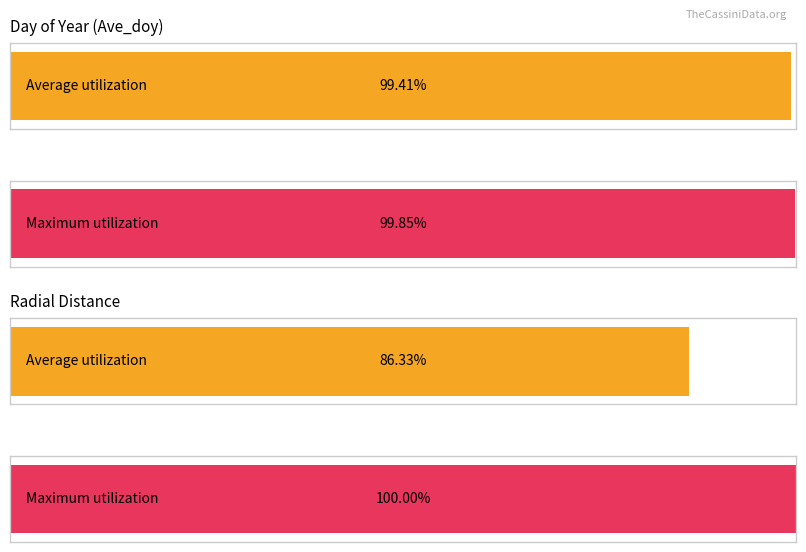

What are all the series names shown in the legend?

Average utilization, Maximum utilization